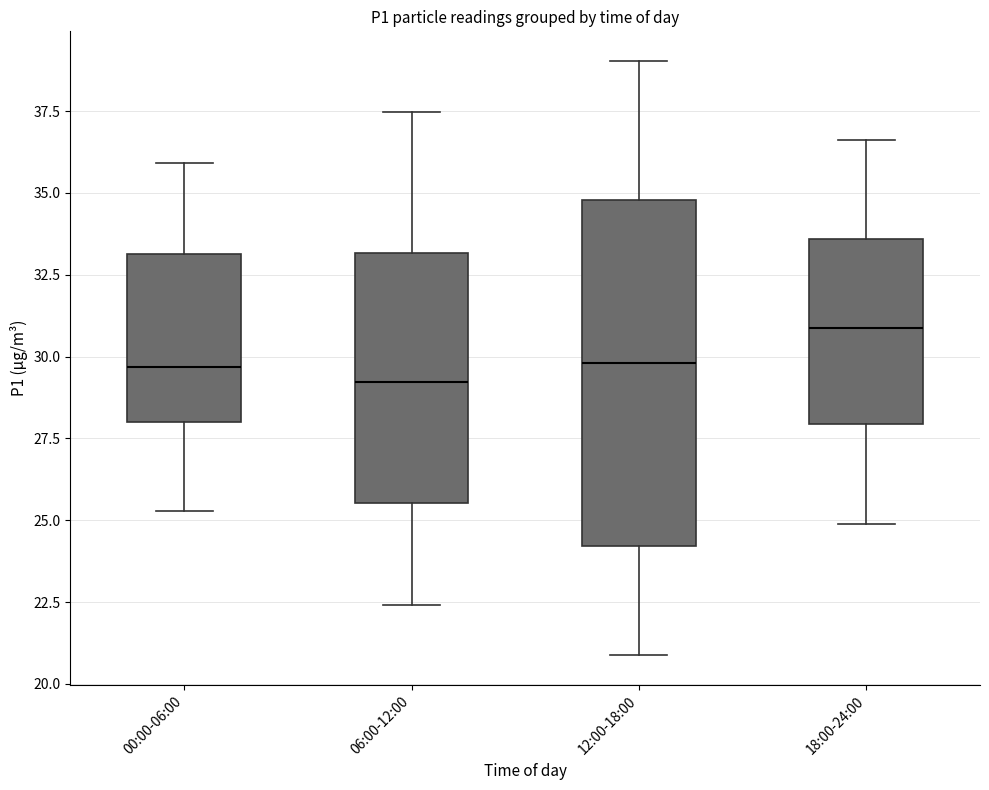

Reading left to right, read every box against the y-axis: the position of its median line, the range the box covers, and the ends of its whiskers. The values are not printed on the chart, so give them approximately, as read against the axis.

00:00-06:00: median 29.5, box 28.0 to 33.0, whiskers 25.5 to 36.0
06:00-12:00: median 29.0, box 25.5 to 33.0, whiskers 22.5 to 37.5
12:00-18:00: median 30.0, box 24.0 to 35.0, whiskers 21.0 to 39.0
18:00-24:00: median 31.0, box 28.0 to 33.5, whiskers 25.0 to 36.5